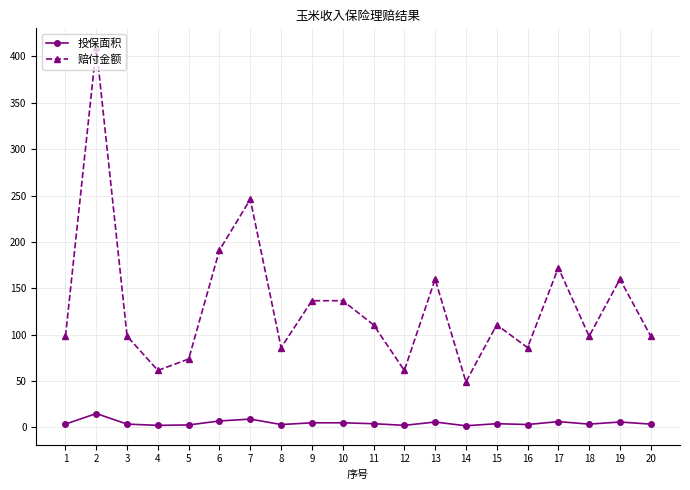

True or false: 投保面积 has more than 0 points higher than both neighbors.

True